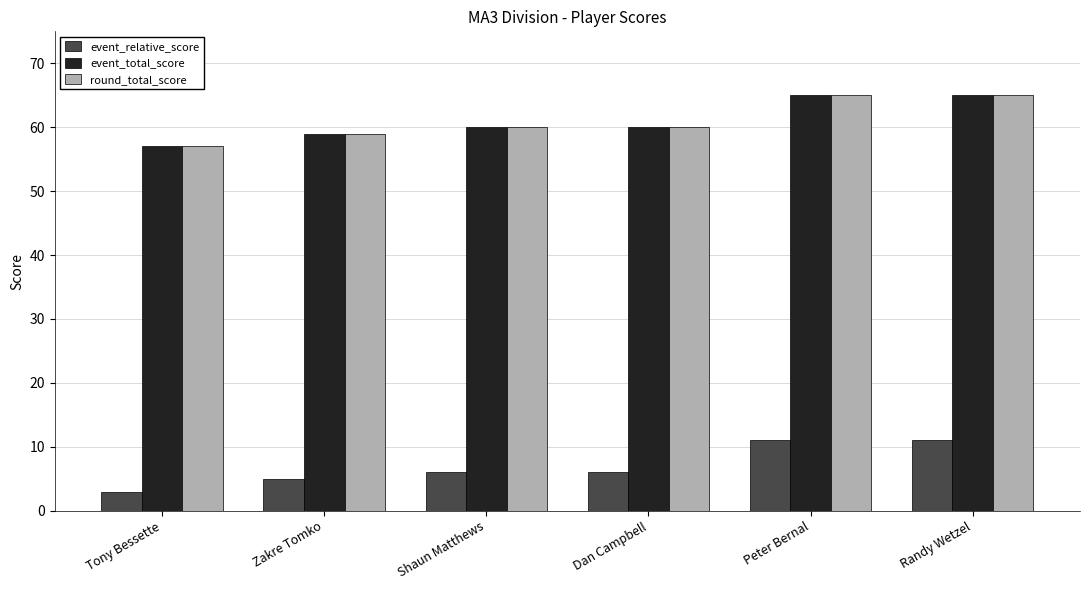

What is the value of the event_total_score bar at the 5th from the left?

65